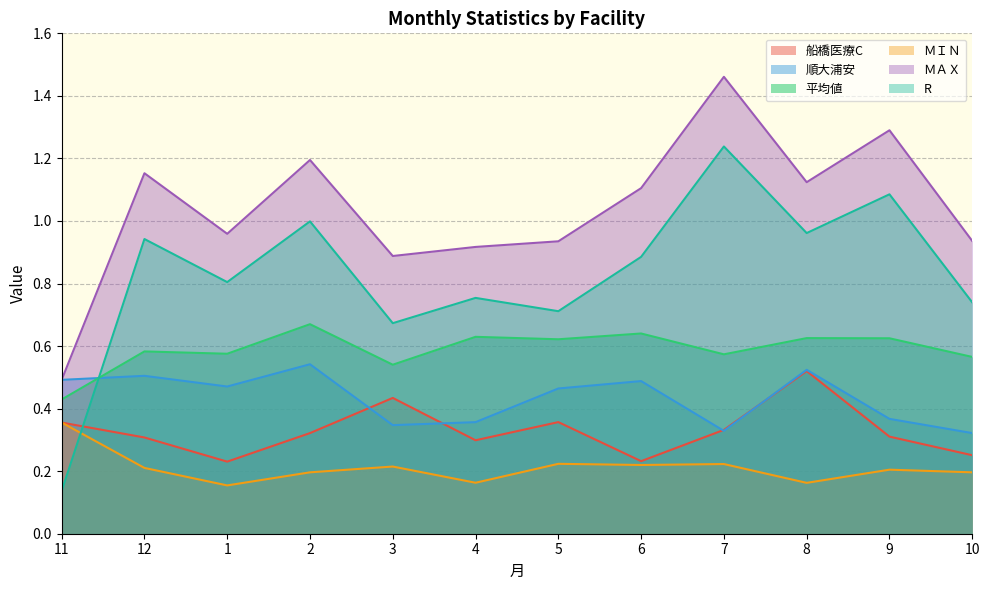

Reading left to right, transcribe all the data shown in this chart.

船橋医療C: 11=0.4	12=0.3	1=0.2	2=0.3	3=0.4	4=0.3	5=0.4	6=0.2	7=0.3	8=0.5	9=0.3	10=0.3
順大浦安: 11=0.5	12=0.5	1=0.5	2=0.5	3=0.3	4=0.4	5=0.5	6=0.5	7=0.3	8=0.5	9=0.4	10=0.3
平均値: 11=0.4	12=0.6	1=0.6	2=0.7	3=0.5	4=0.6	5=0.6	6=0.6	7=0.6	8=0.6	9=0.6	10=0.6
ＭＩＮ: 11=0.4	12=0.2	1=0.2	2=0.2	3=0.2	4=0.2	5=0.2	6=0.2	7=0.2	8=0.2	9=0.2	10=0.2
ＭＡＸ: 11=0.5	12=1.2	1=1.0	2=1.2	3=0.9	4=0.9	5=0.9	6=1.1	7=1.5	8=1.1	9=1.3	10=0.9
R: 11=0.1	12=0.9	1=0.8	2=1.0	3=0.7	4=0.8	5=0.7	6=0.9	7=1.2	8=1.0	9=1.1	10=0.7